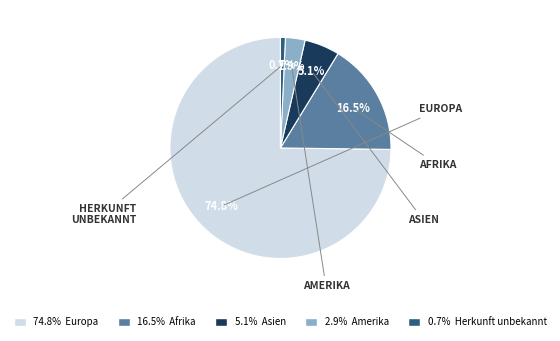

Count the number of slices in the pie.

5